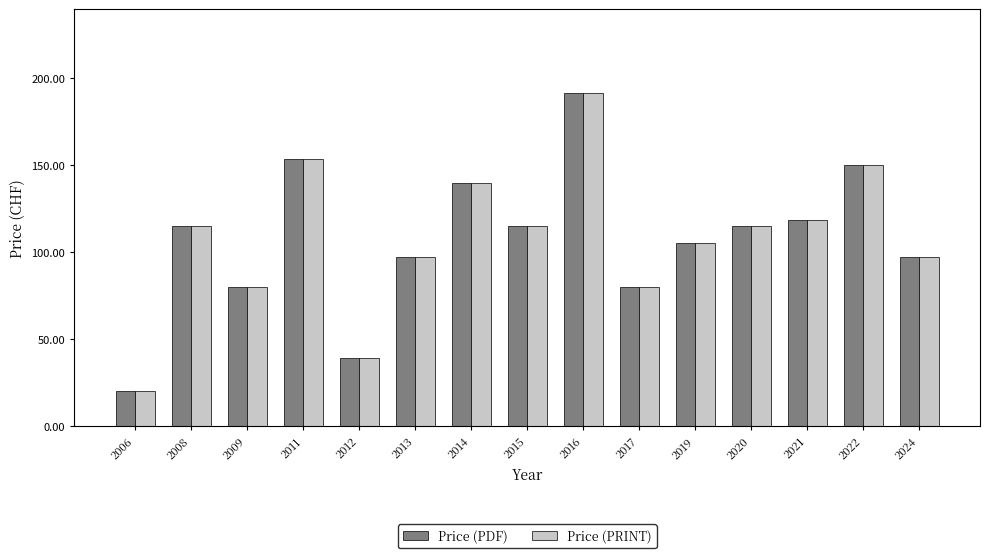

What is the value of the Price (PDF) bar at the 11th from the left?

105.0